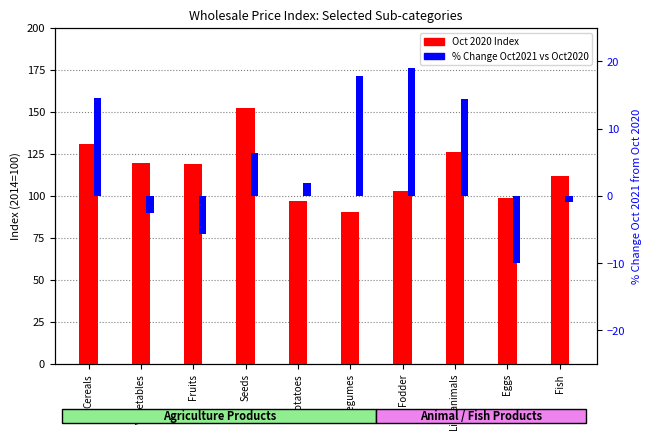

How many bars are there in total?

20